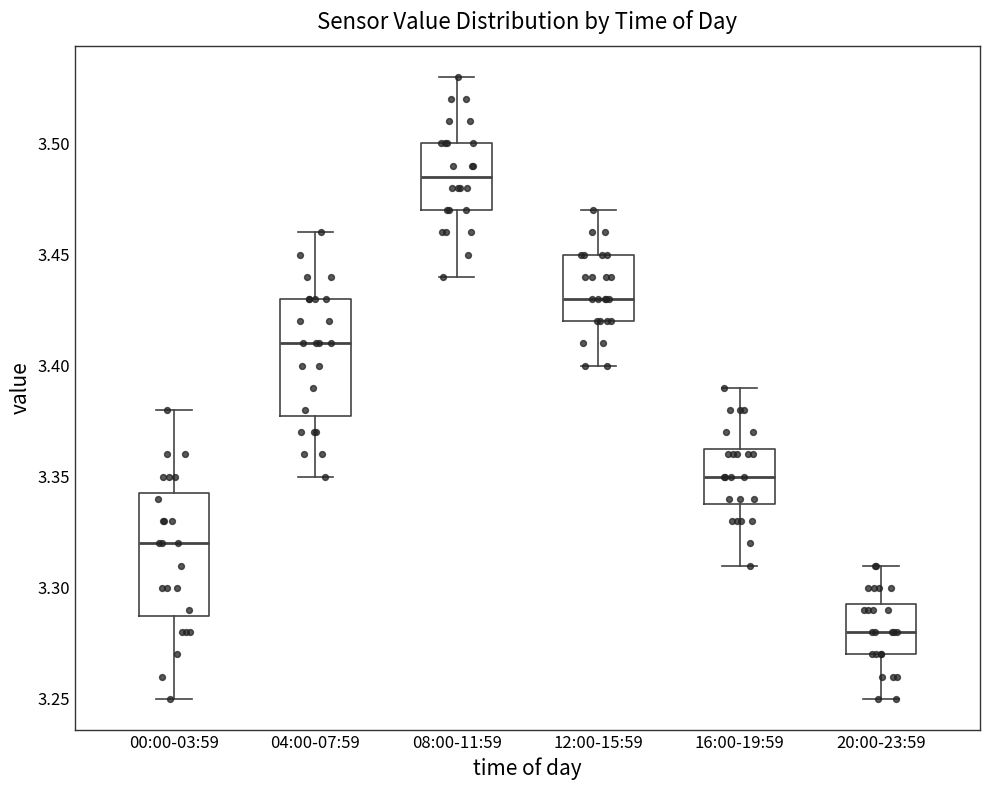

Reading left to right, read every box against the y-axis: the position of its median line, the range the box covers, and the ends of its whiskers. The values are not printed on the chart, so give them approximately, as read against the axis.

00:00-03:59: median 3.320, box 3.290 to 3.345, whiskers 3.250 to 3.380
04:00-07:59: median 3.410, box 3.380 to 3.430, whiskers 3.350 to 3.460
08:00-11:59: median 3.485, box 3.470 to 3.500, whiskers 3.440 to 3.530
12:00-15:59: median 3.430, box 3.420 to 3.450, whiskers 3.400 to 3.470
16:00-19:59: median 3.350, box 3.340 to 3.365, whiskers 3.310 to 3.390
20:00-23:59: median 3.280, box 3.270 to 3.295, whiskers 3.250 to 3.310